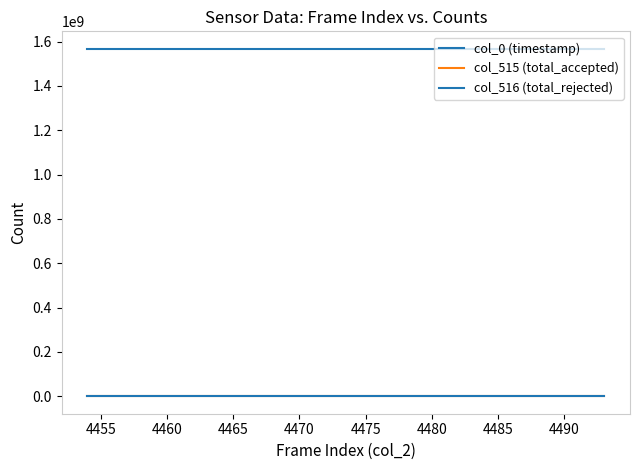

How many values in the col_0 (timestamp) series are below 1567469085?

20